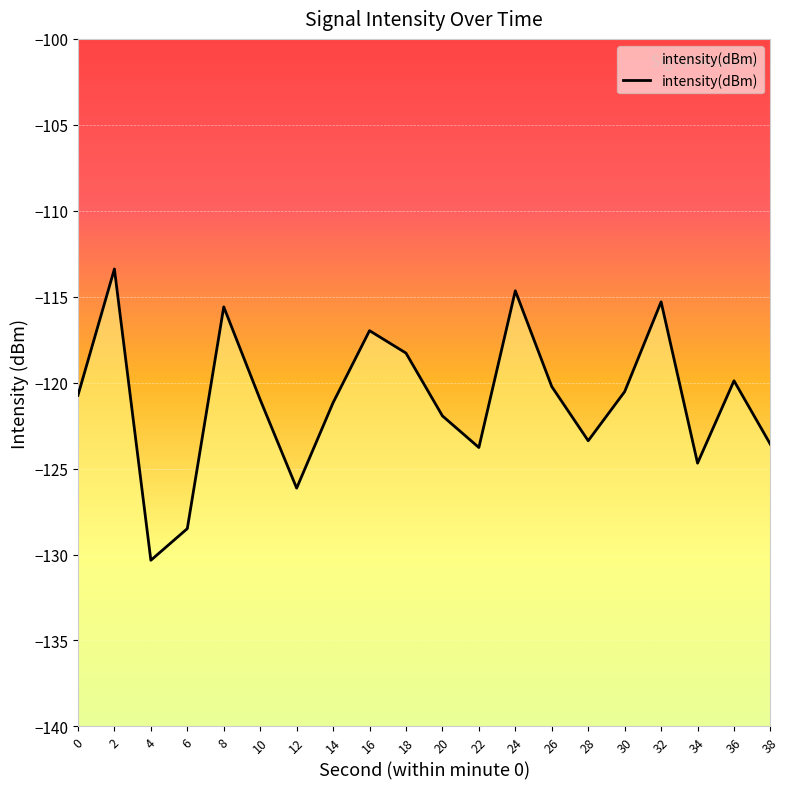

What is the change in value from 2 to 26?

-6.8